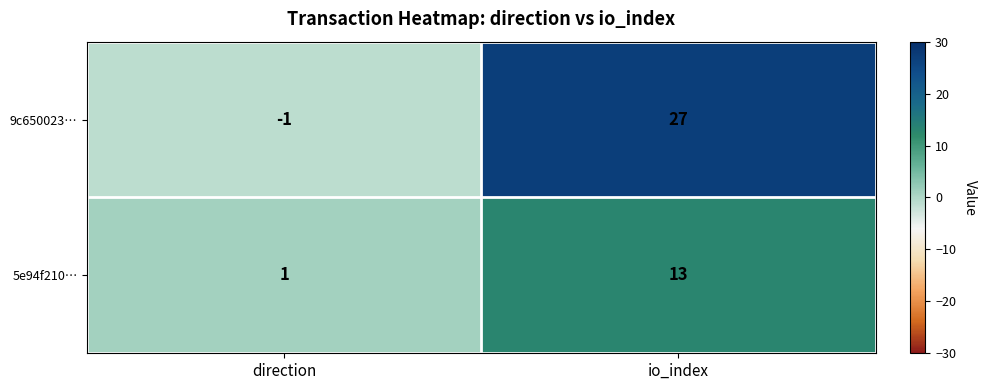

Is it true that 5e94f210… equals 1 at direction?

True